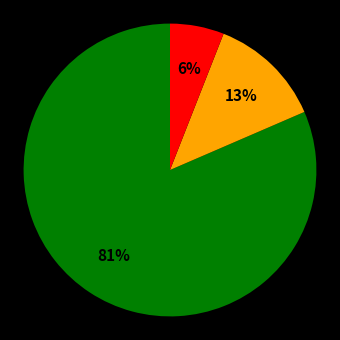

To the nearest percent, what is the average slice percentage?

33%